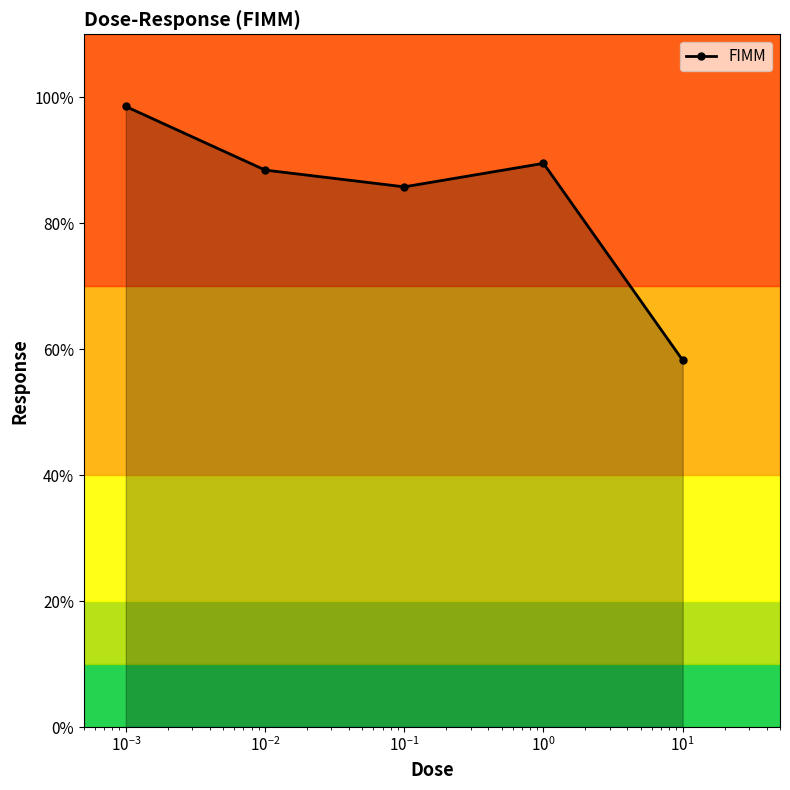

What is the average value?

84.1